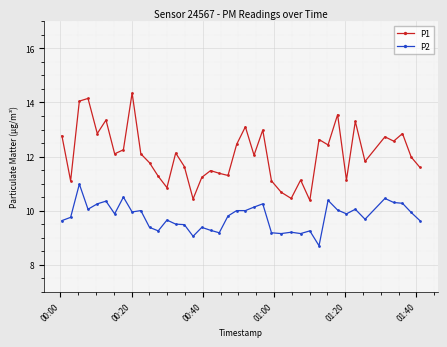

What is the average value of the P1 series?

12.1